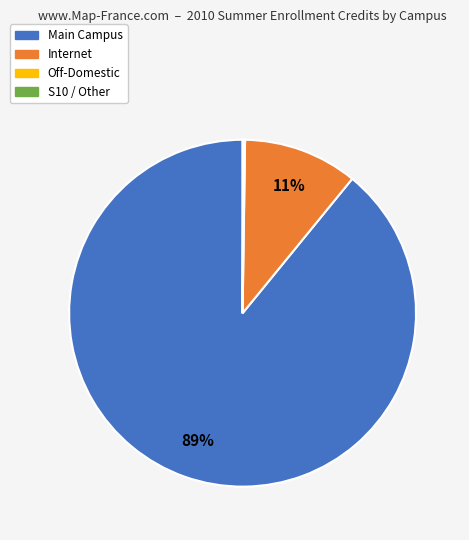

To the nearest percent, what is the average slice percentage?

25%